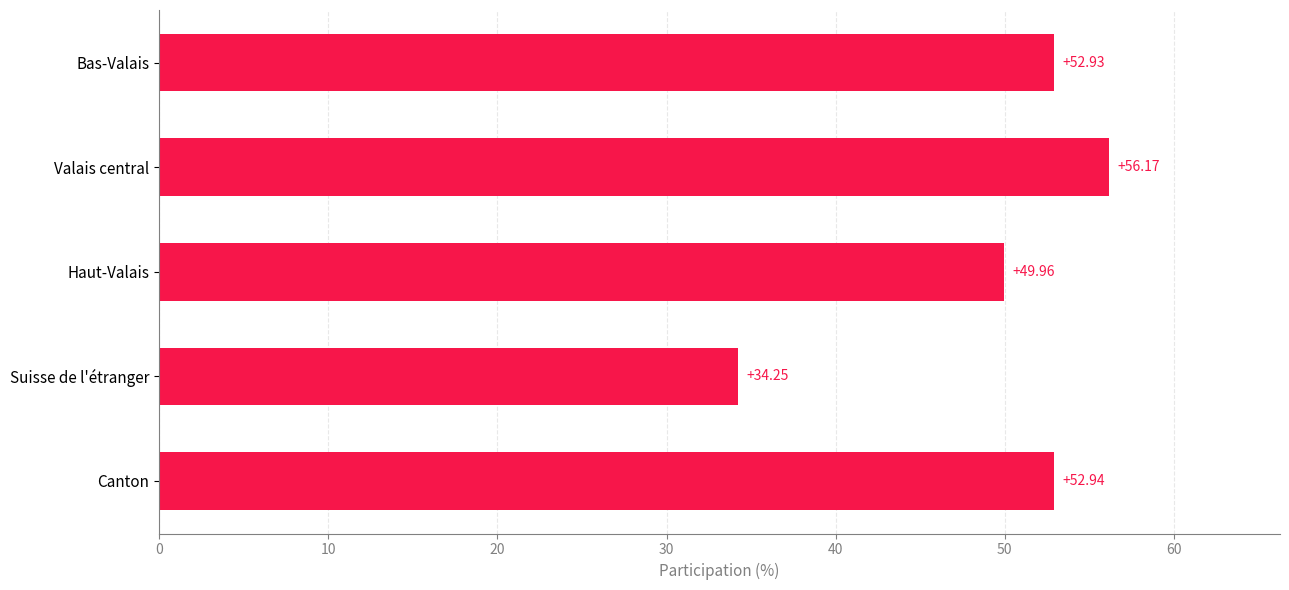

Rank the categories by value from highest to lowest.

Valais central, Canton, Bas-Valais, Haut-Valais, Suisse de l'étranger